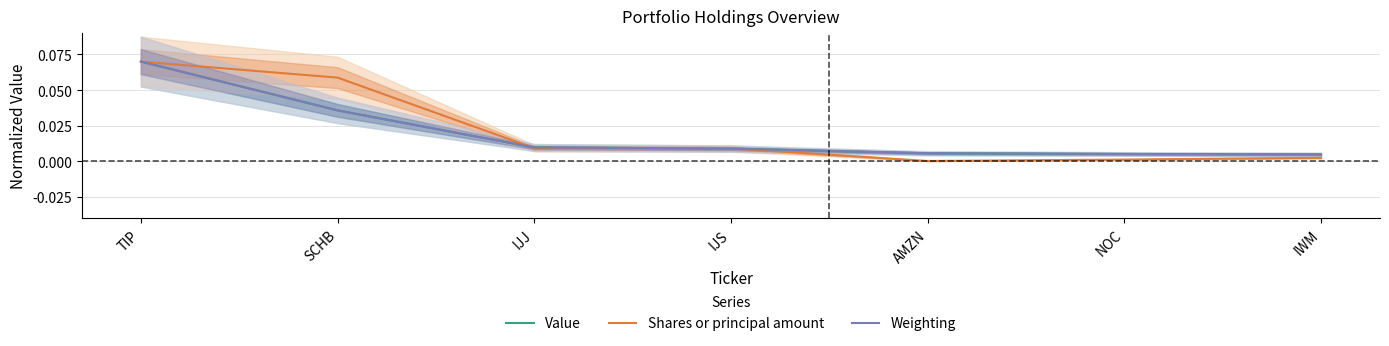

True or false: Value has a value of 0.0 at AMZN.

False